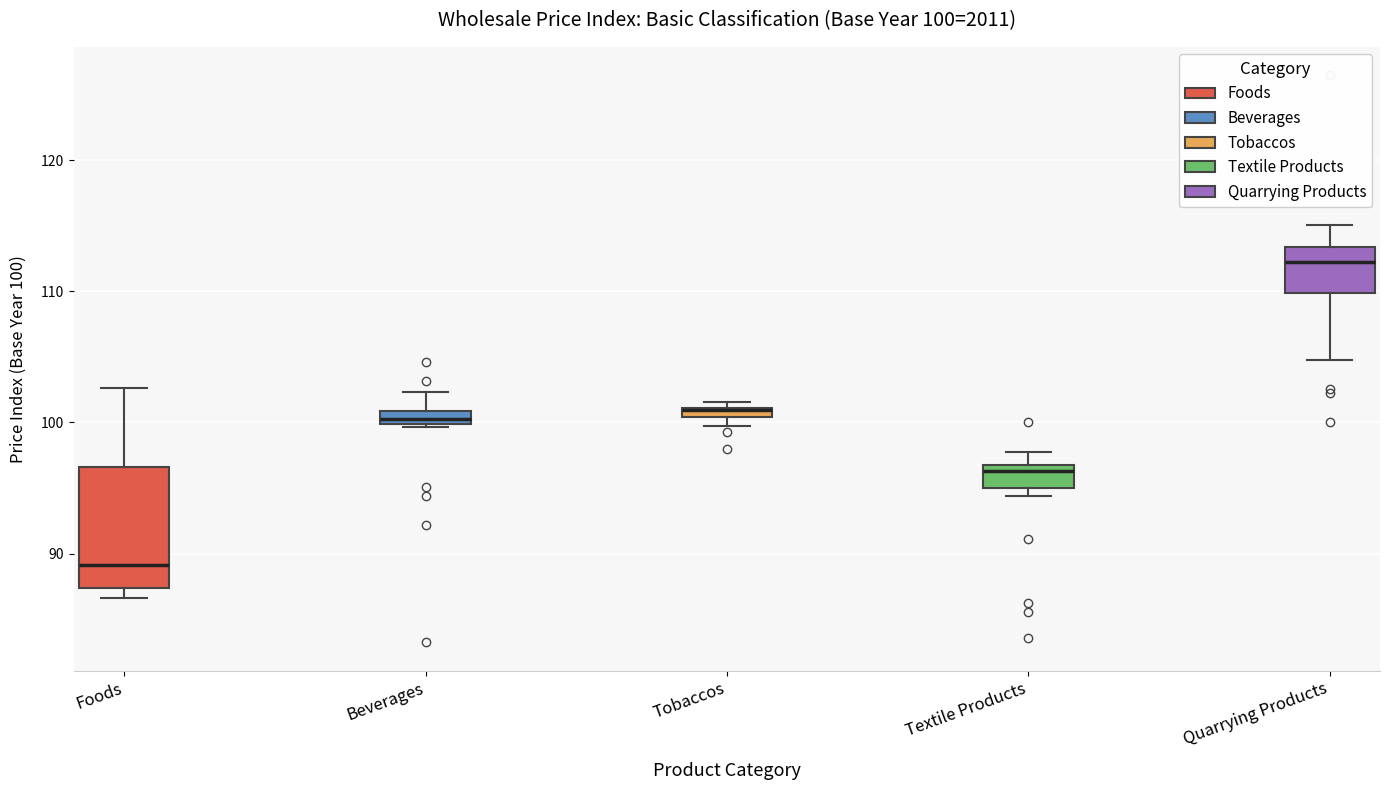

Comparing the boxes themselves (not the whiskers), which one is the tallest?

Foods